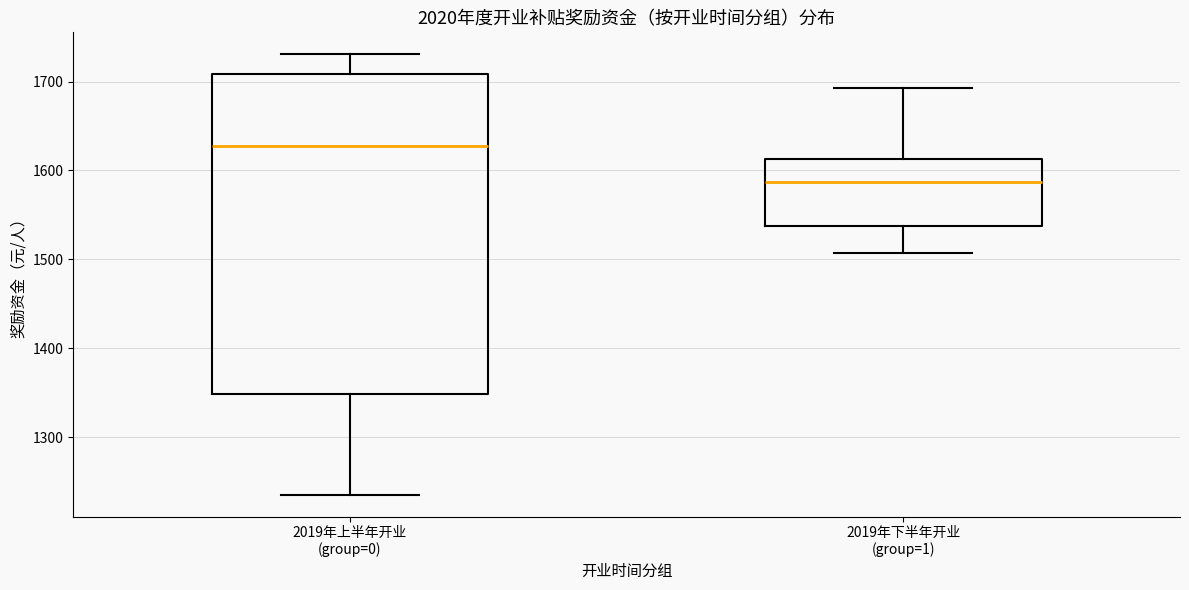

Reading left to right, transcribe this box plot: for each box, give where its median line is, the range the box spans, and where its two whiskers end, as read against the y-axis. The values are not printed on the chart, so give them approximately, as read against the axis.

2019年上半年开业 (group=0): median 1630, box 1350 to 1710, whiskers 1240 to 1730
2019年下半年开业 (group=1): median 1590, box 1540 to 1610, whiskers 1510 to 1690